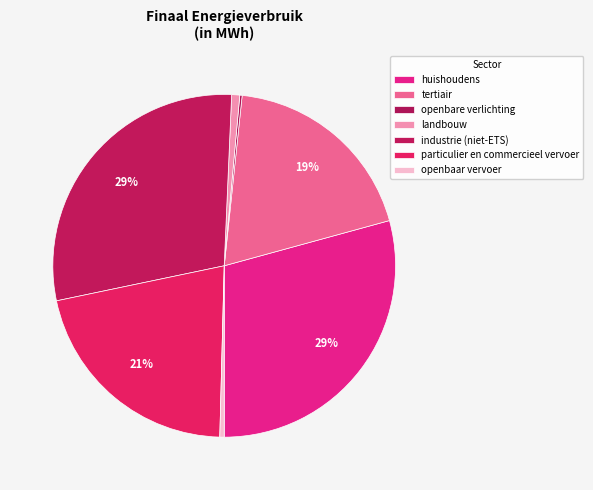

The openbaar vervoer slice represents 0% of the pie. True or false?

True